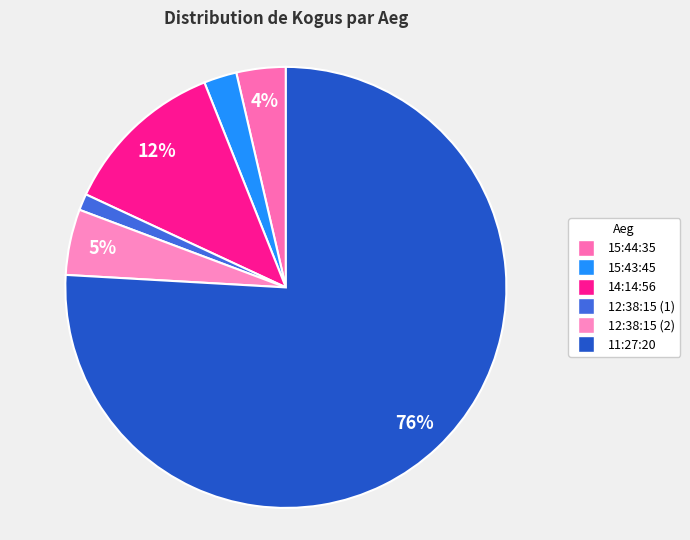

Is 12:38:15 (2) the majority of the pie?

No